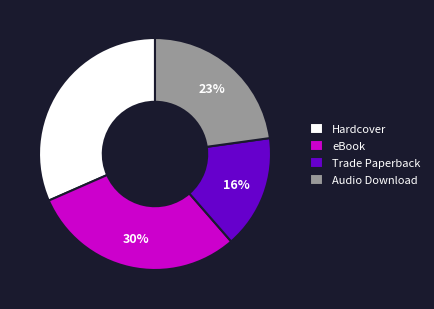

What is the largest slice in the pie chart?

Hardcover